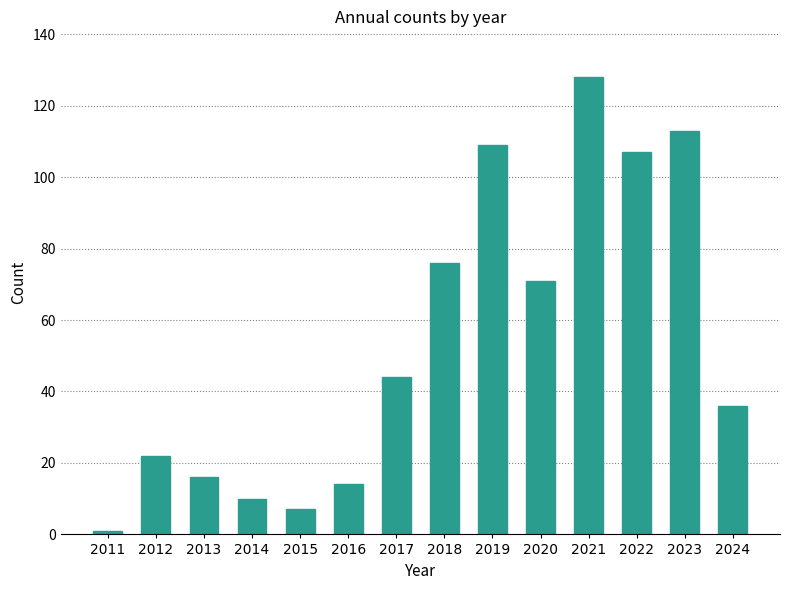

Is it true that the value at 2017 is 69?

False